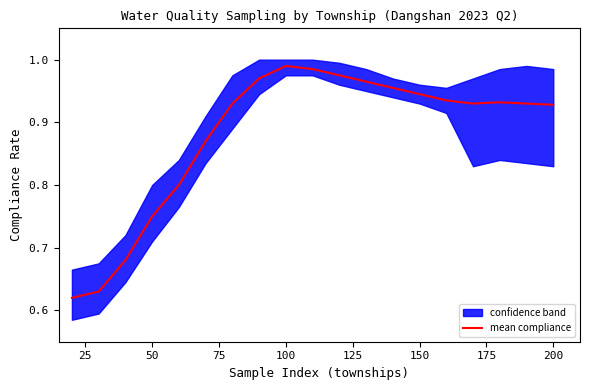

The value of mean compliance at 200 is 1.3. True or false?

False